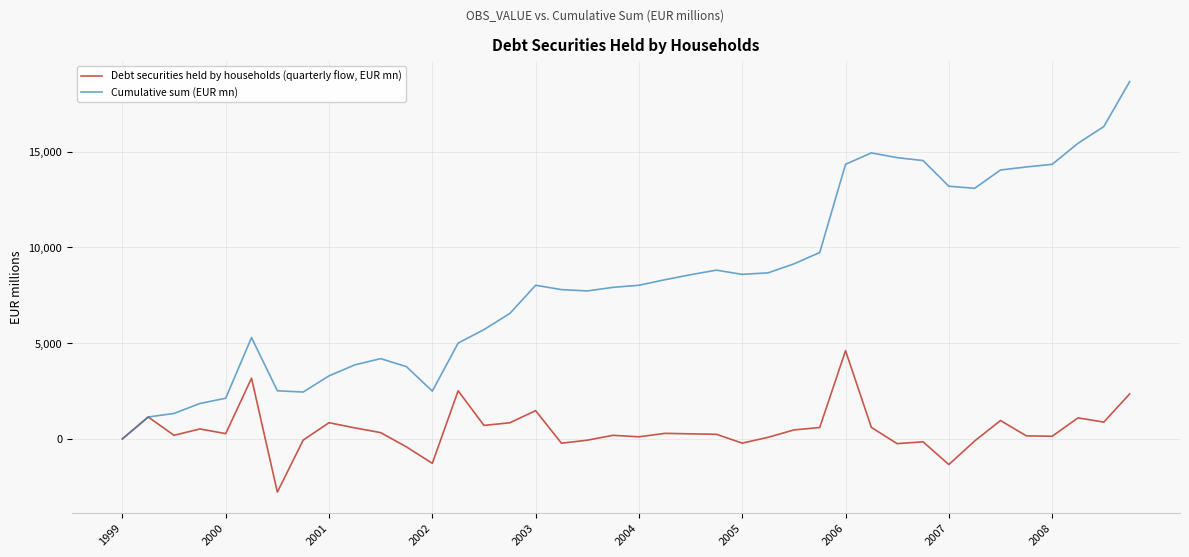

Rank the series by their average value, from highest to lowest.

Cumulative sum (EUR mn), Debt securities held by households (quarterly flow, EUR mn)